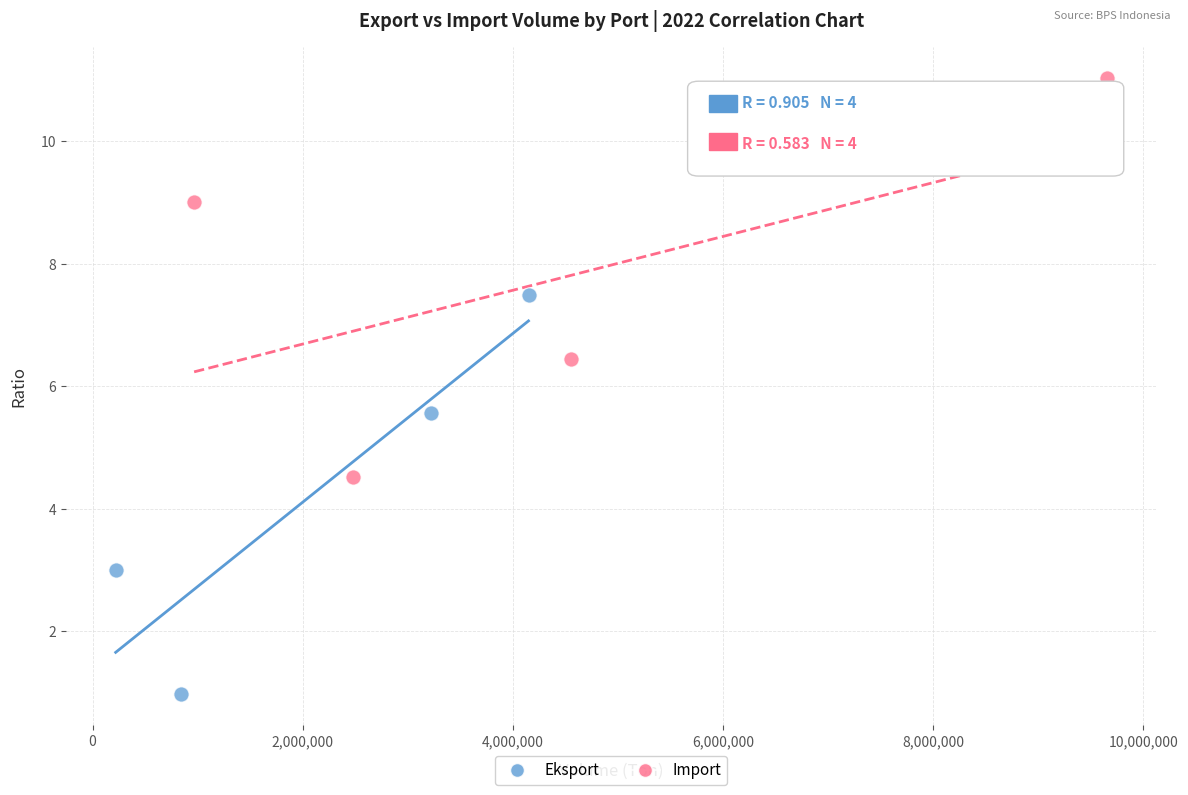

Which series reaches the maximum Y coordinate?

Import